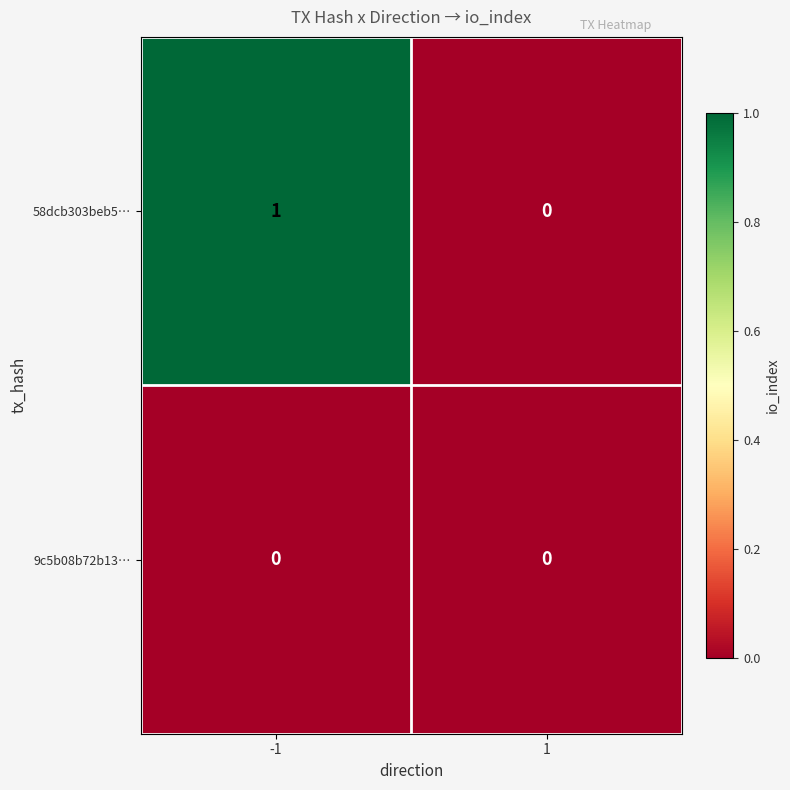

Reading left to right, what are all the values shown in this chart?

58dcb303beb5…: 1	0
9c5b08b72b13…: 0	0